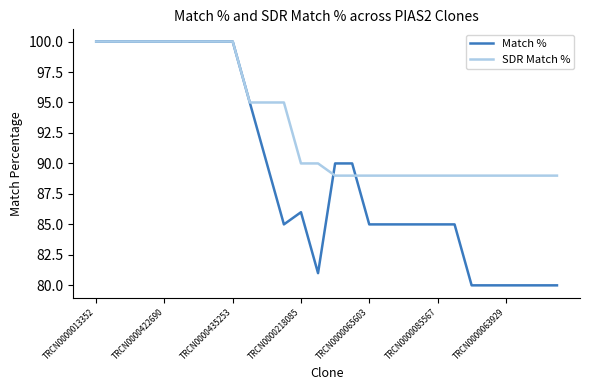

How many series are shown in this chart?

2